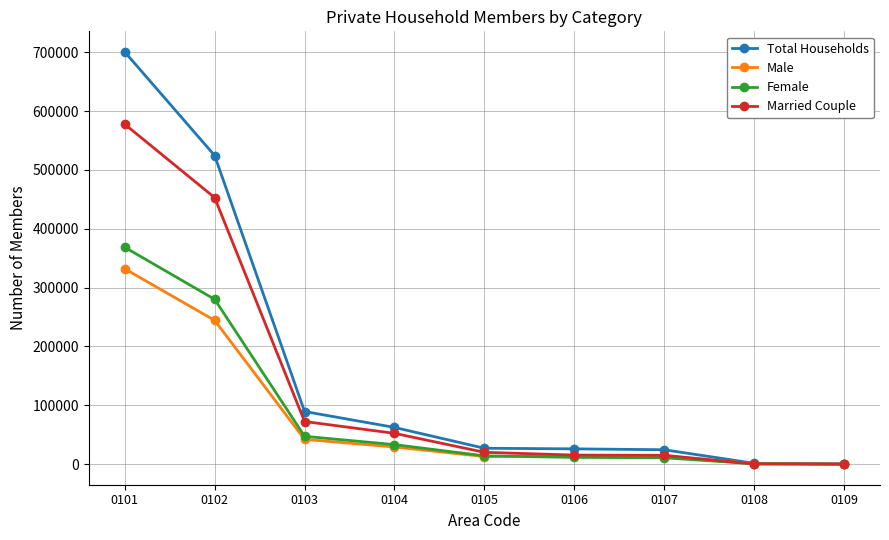

What is the average value of the Total Households series?

161793